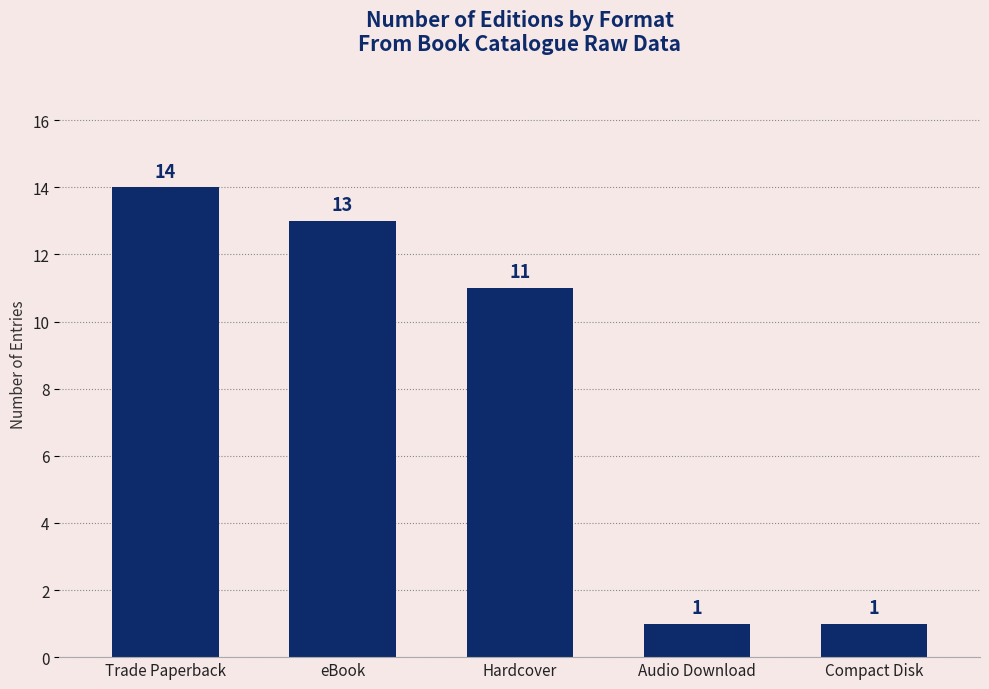

At which category does the chart reach its peak across all series?

Trade Paperback